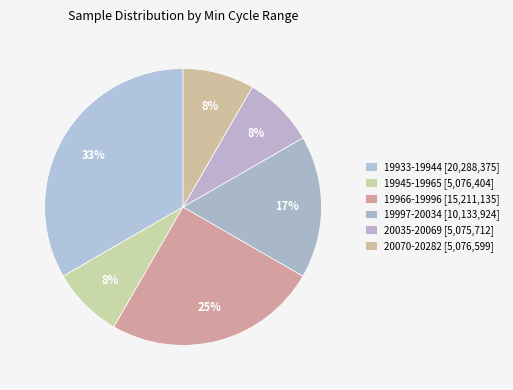

How many segments does this pie chart have?

6